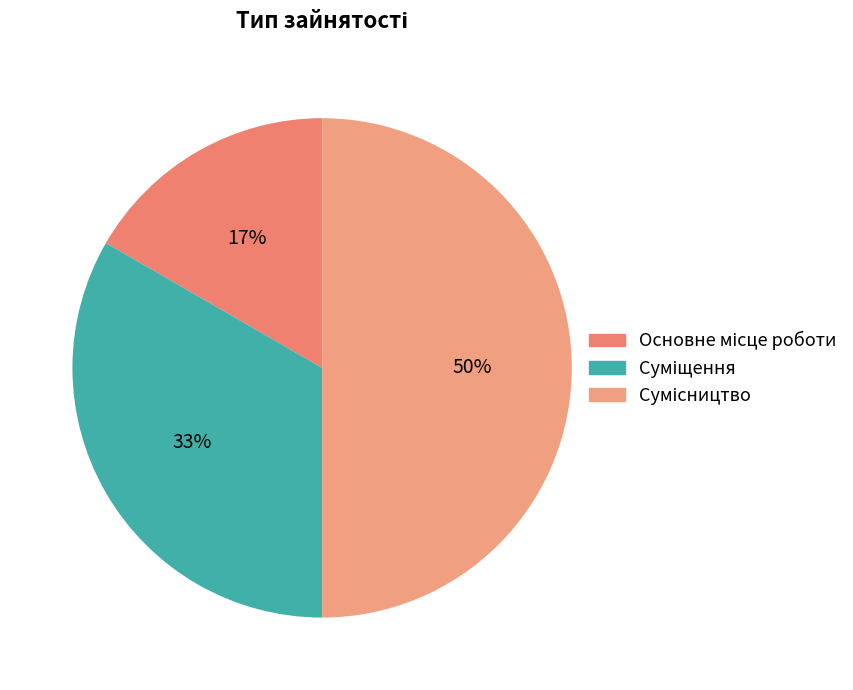

To the nearest percent, what is the average slice percentage?

33%